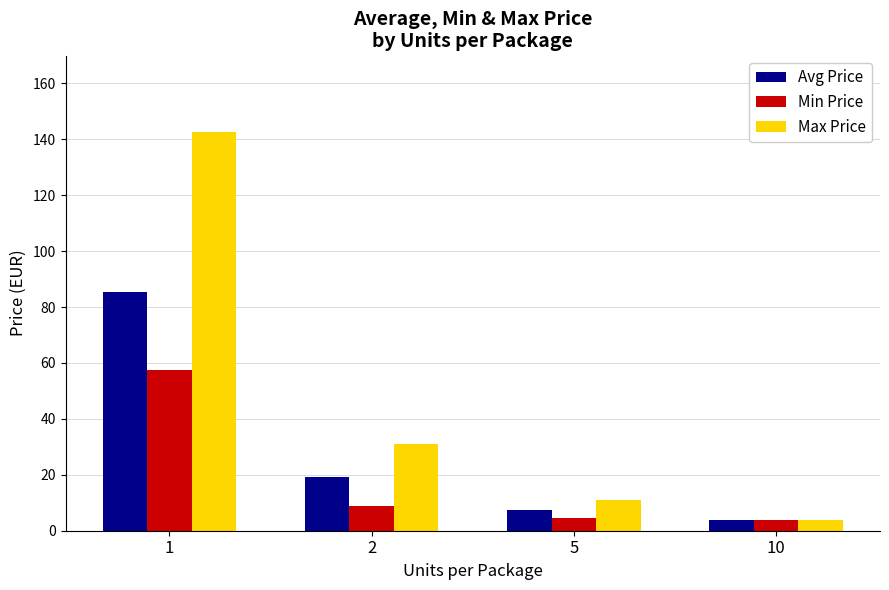

What is the maximum value for Max Price?

142.5